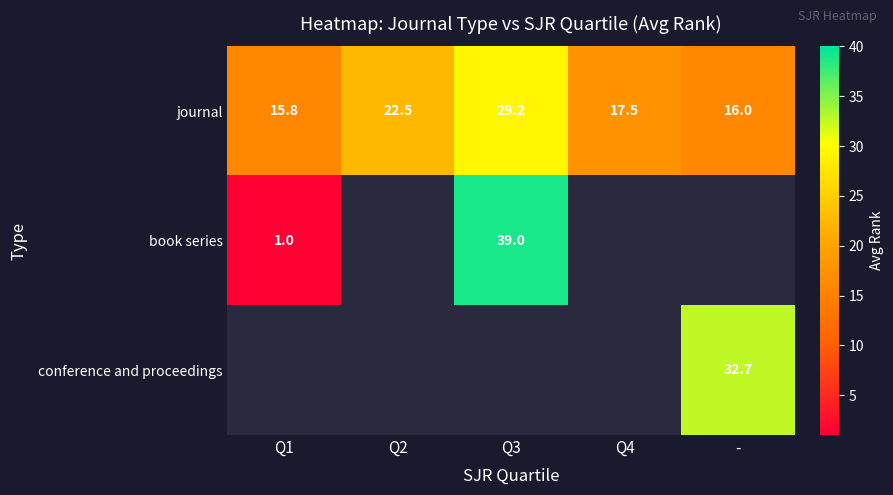

How many data points does each series have?

5